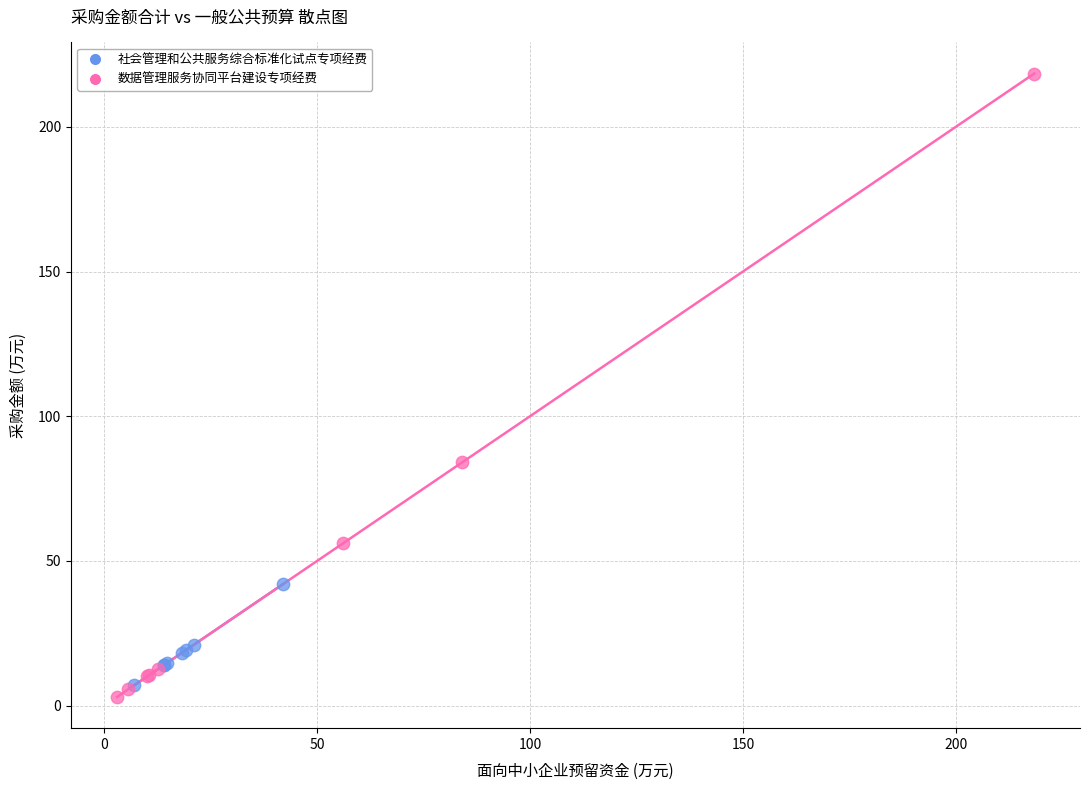

What are all the series names shown in the legend?

社会管理和公共服务综合标准化试点专项经费, 数据管理服务协同平台建设专项经费